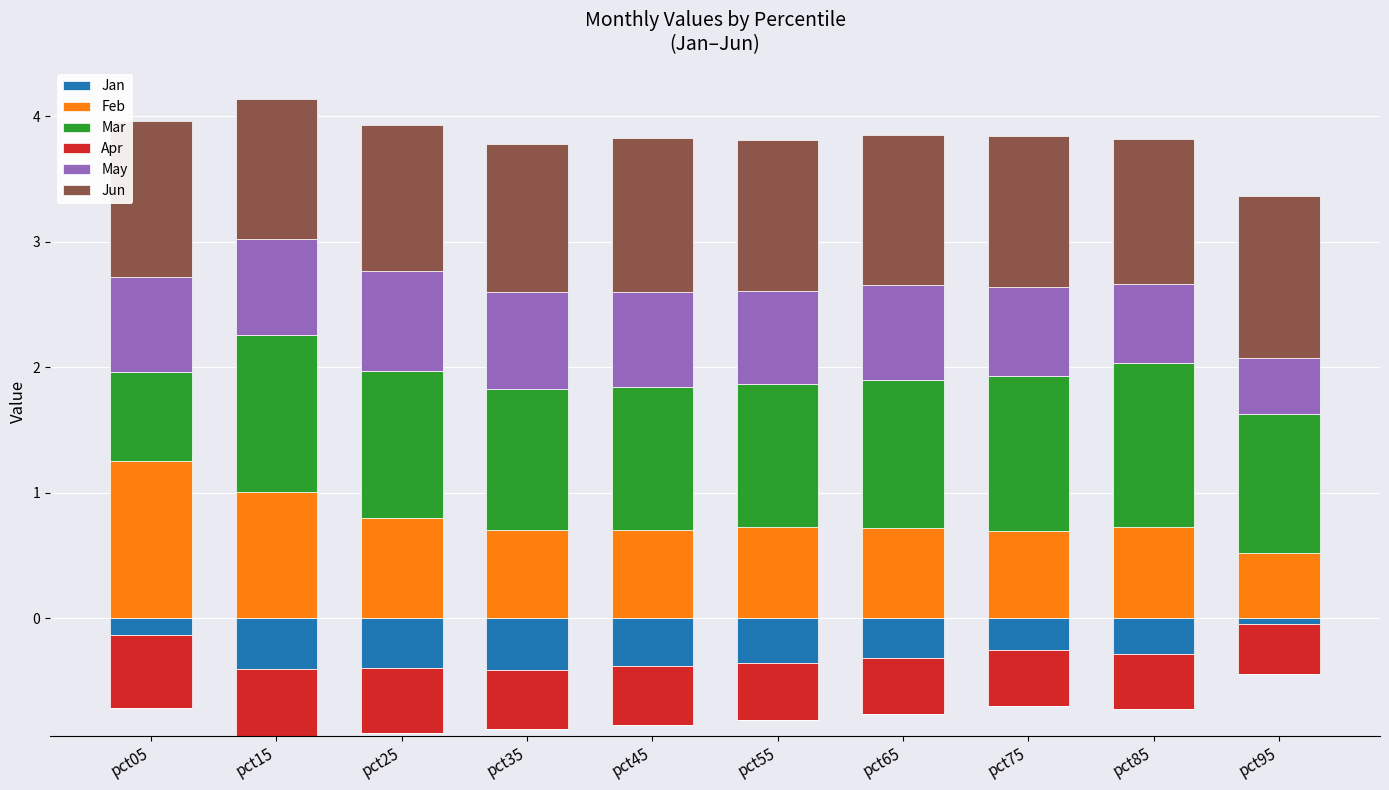

What is the highest value of the Jun series?

1.3